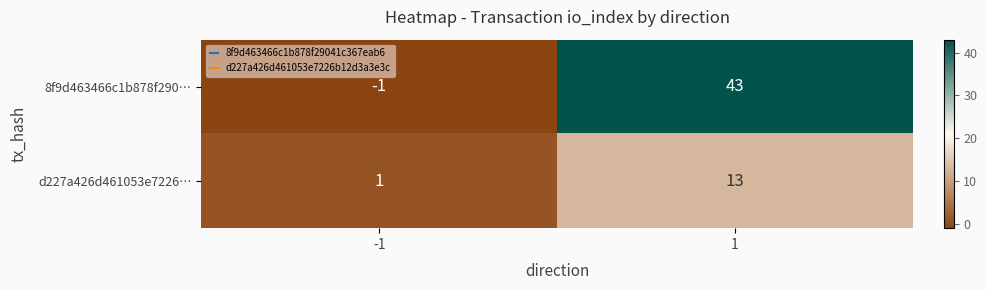

At how many categories does at least one series exceed 41?

1